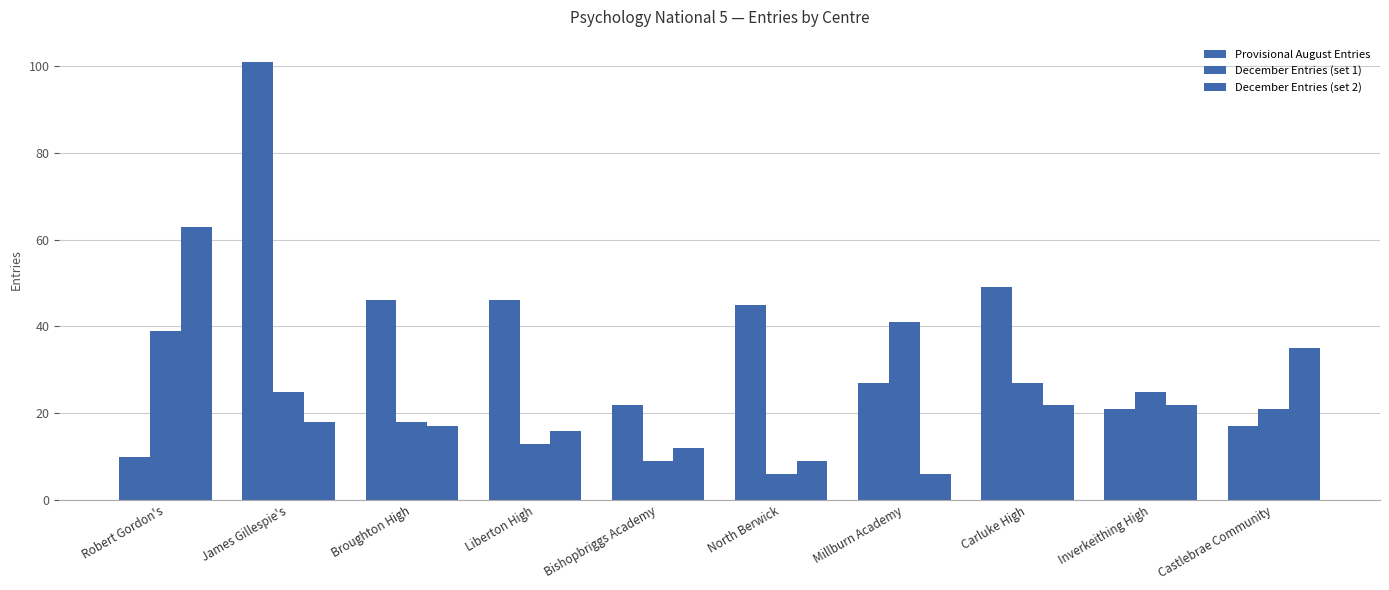

Are the bars horizontal?

No